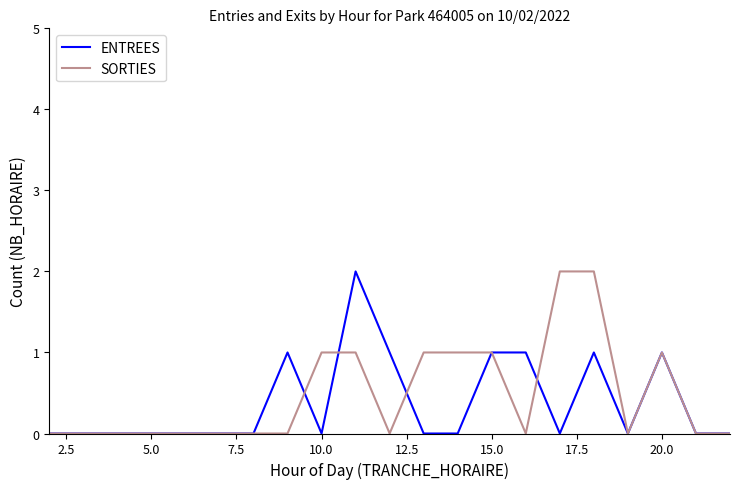

Does the chart have visible grid lines?

No